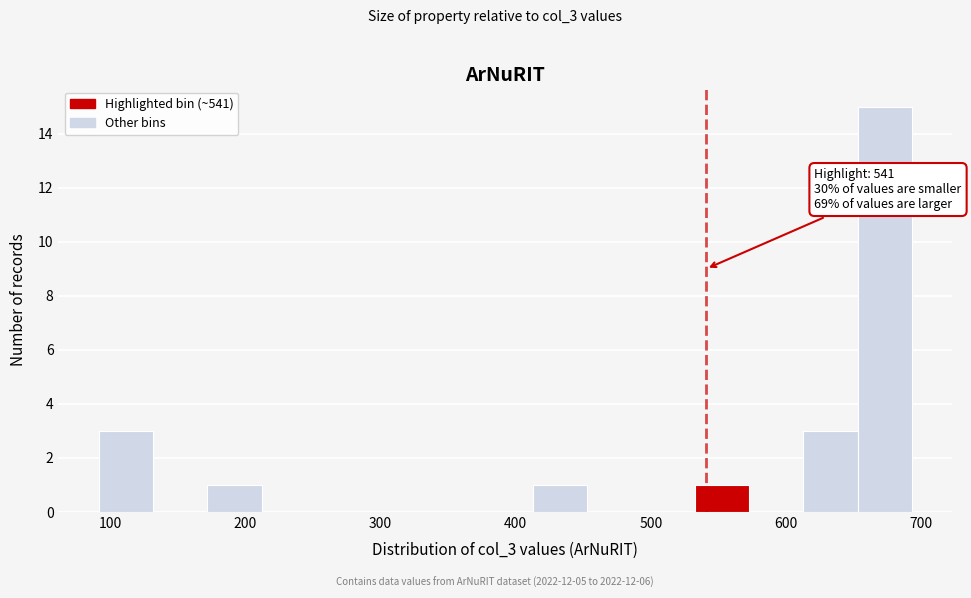

Over which range of the x-axis is the bar tallest?

650 to 690